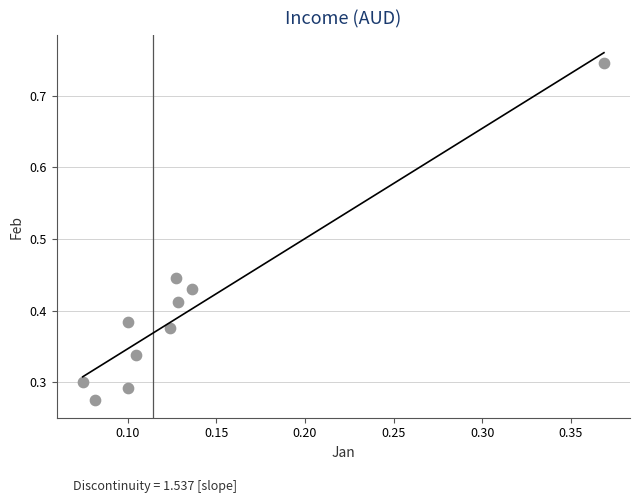

How many data points are displayed?

10